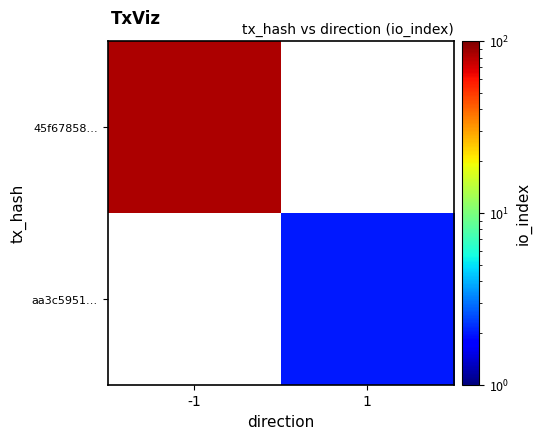

Which category has the highest value in the aa3c5951… series?

-1